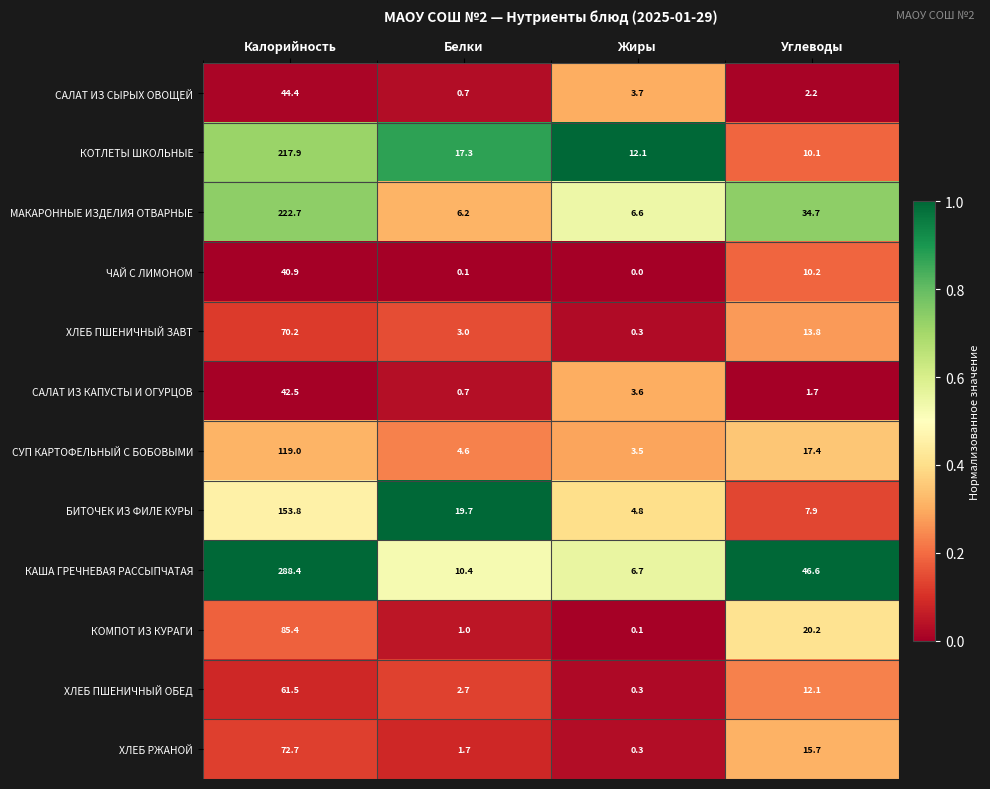

At which category is the sum across all series the highest?

Калорийность